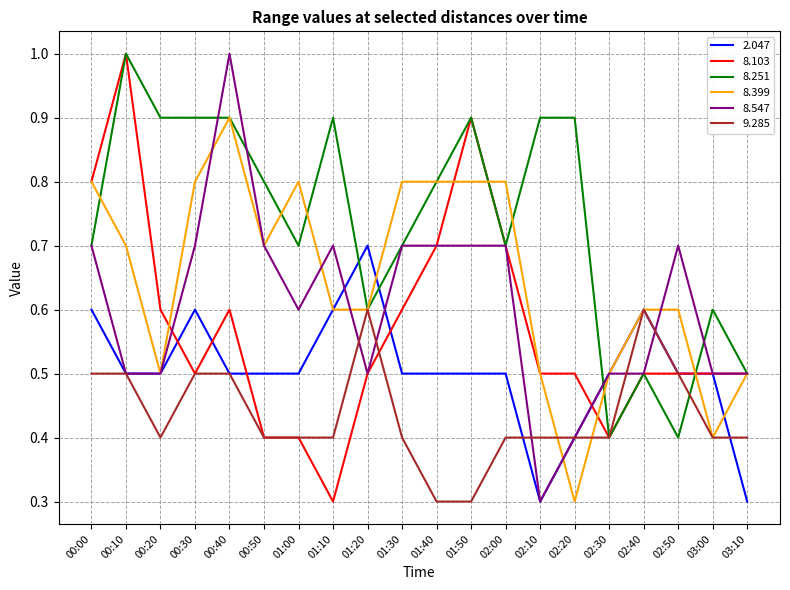

Which series ends up on top after the final intersection of 8.399 and 9.285?

8.399